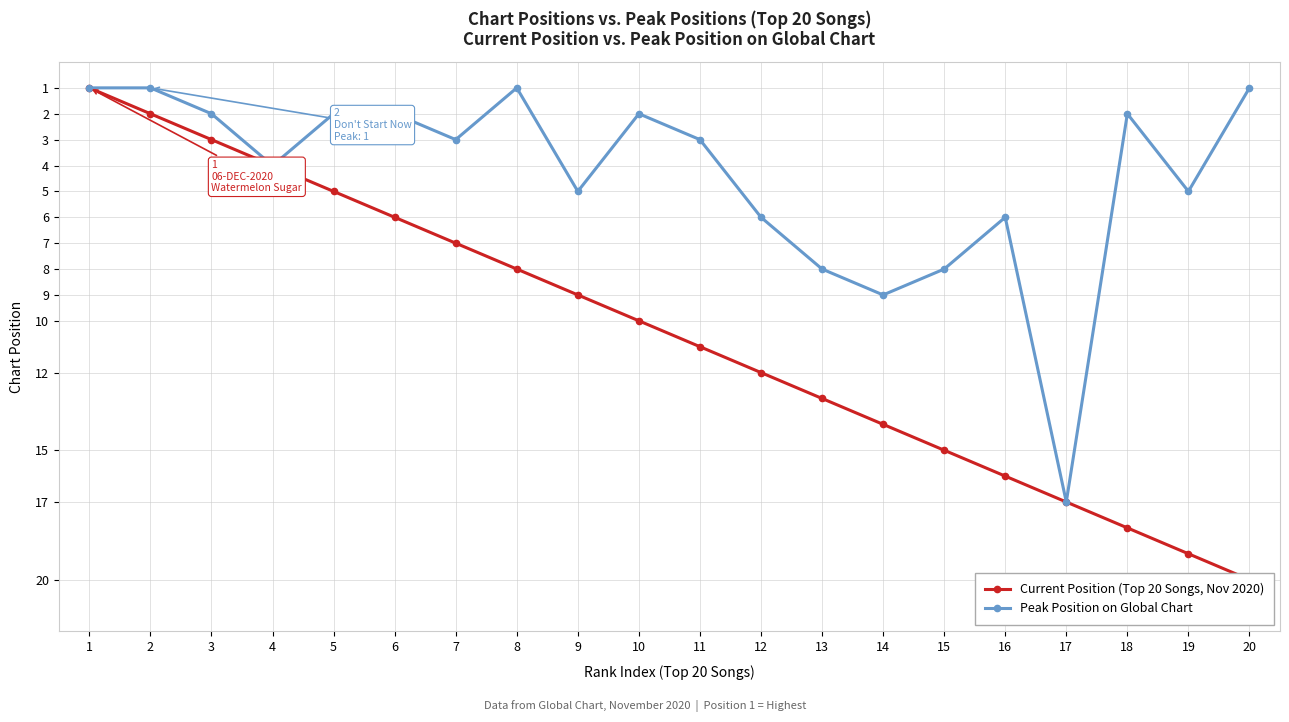

Which series has the widest spread of values?

Current Position (Top 20 Songs, Nov 2020)